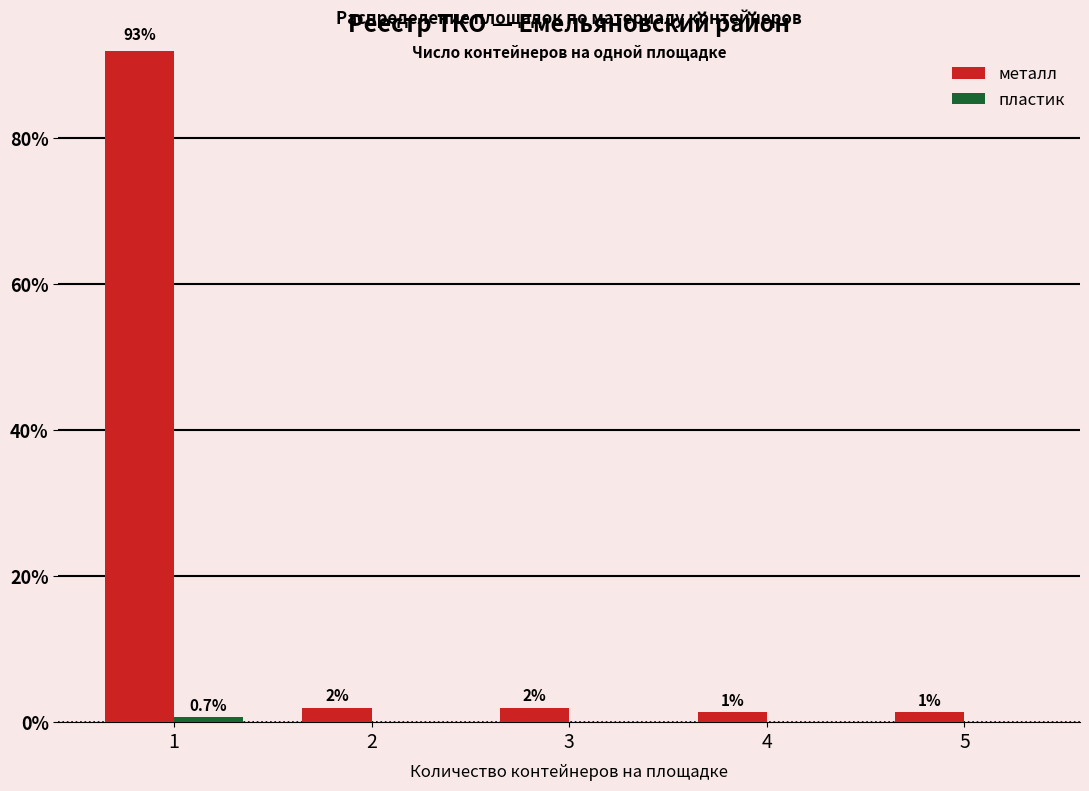

What is the maximum value shown in the chart?

92.7